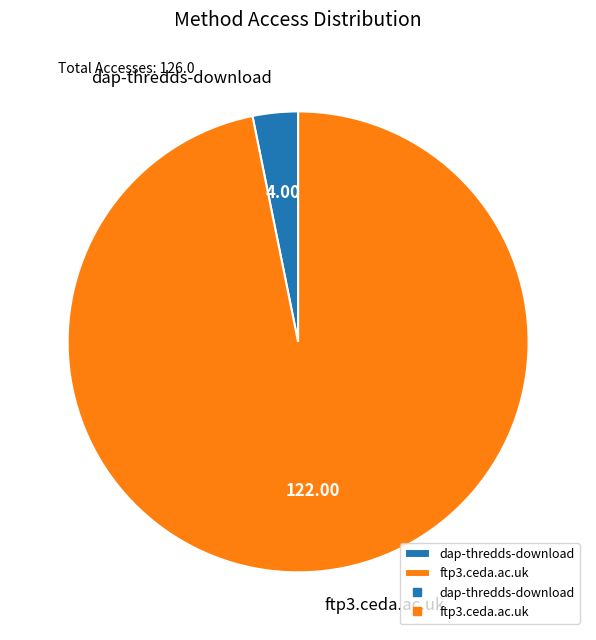

Rank the categories by value from lowest to highest.

dap-thredds-download, ftp3.ceda.ac.uk